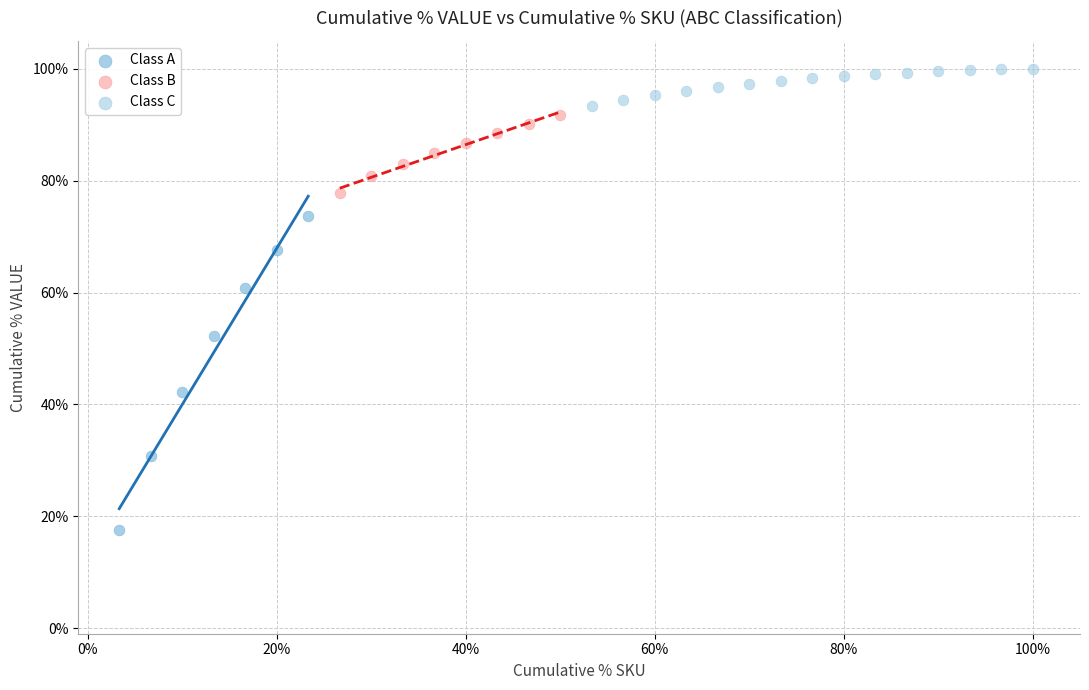

Which series has the largest Y range (max minus min)?

Class A